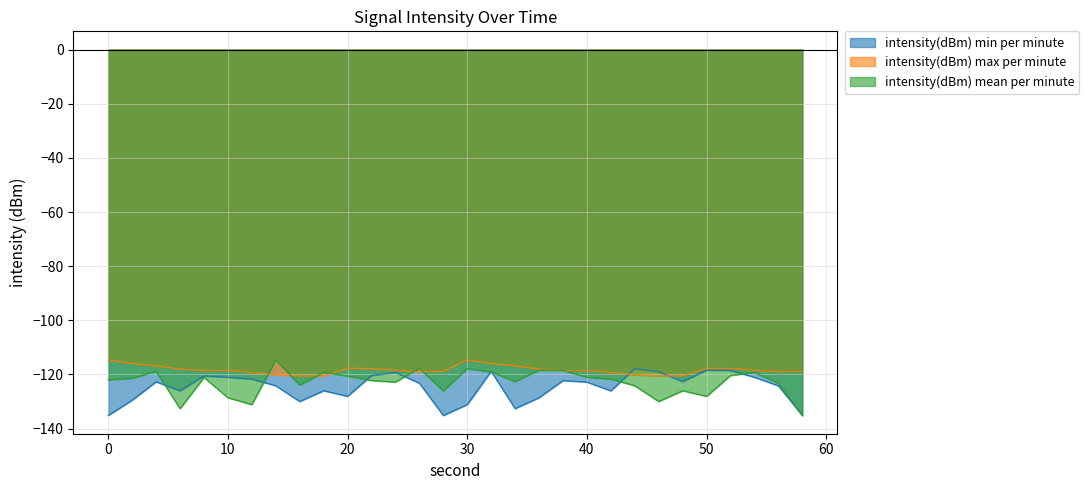

Between which two adjacent categories do intensity(dBm) mean per minute and intensity(dBm) max per minute first intersect?

12 and 14